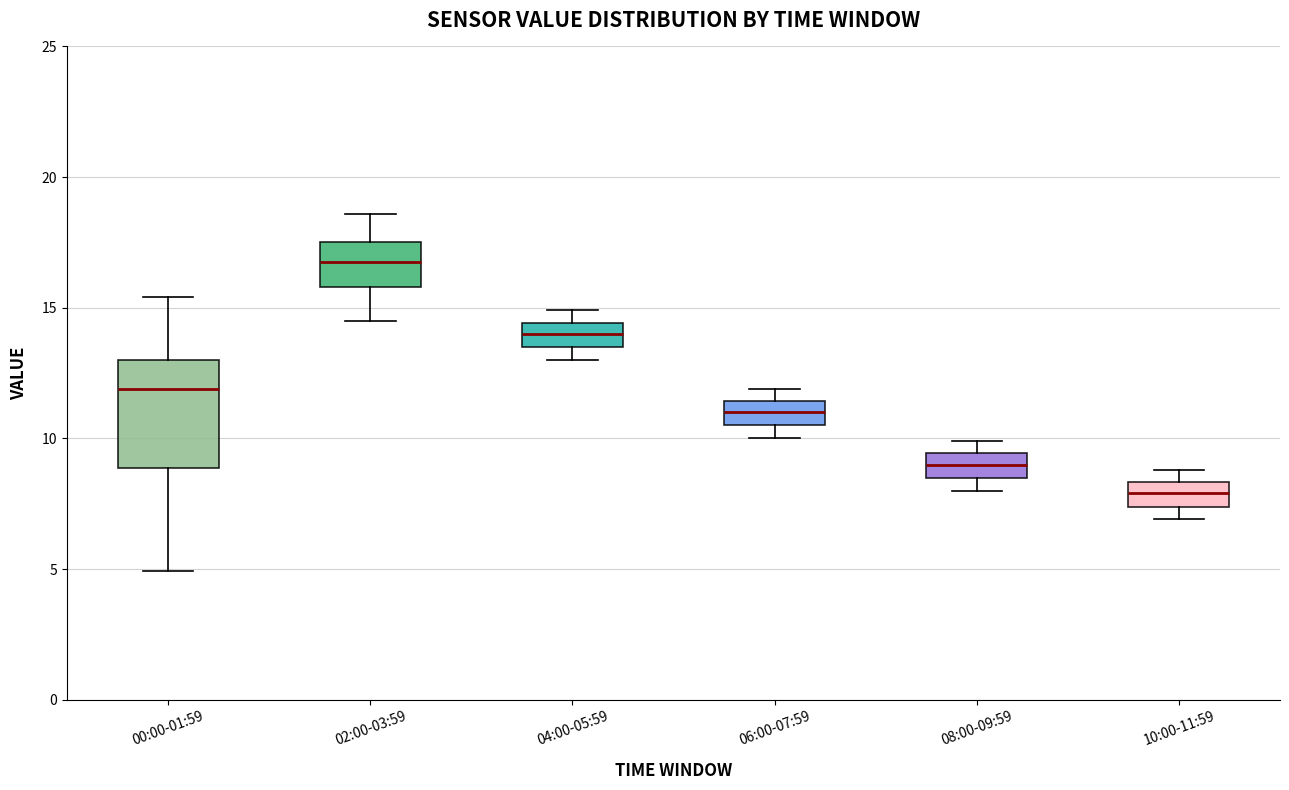

Reading left to right, read every box against the y-axis: the position of its median line, the range the box covers, and the ends of its whiskers. The values are not printed on the chart, so give them approximately, as read against the axis.

00:00-01:59: median 12.0, box 9.0 to 13.0, whiskers 5.0 to 15.5
02:00-03:59: median 17.0, box 16.0 to 17.5, whiskers 14.5 to 18.5
04:00-05:59: median 14.0, box 13.5 to 14.5, whiskers 13.0 to 15.0
06:00-07:59: median 11.0, box 10.5 to 11.5, whiskers 10.0 to 12.0
08:00-09:59: median 9.0, box 8.5 to 9.5, whiskers 8.0 to 10.0
10:00-11:59: median 8.0, box 7.5 to 8.5, whiskers 7.0 to 9.0